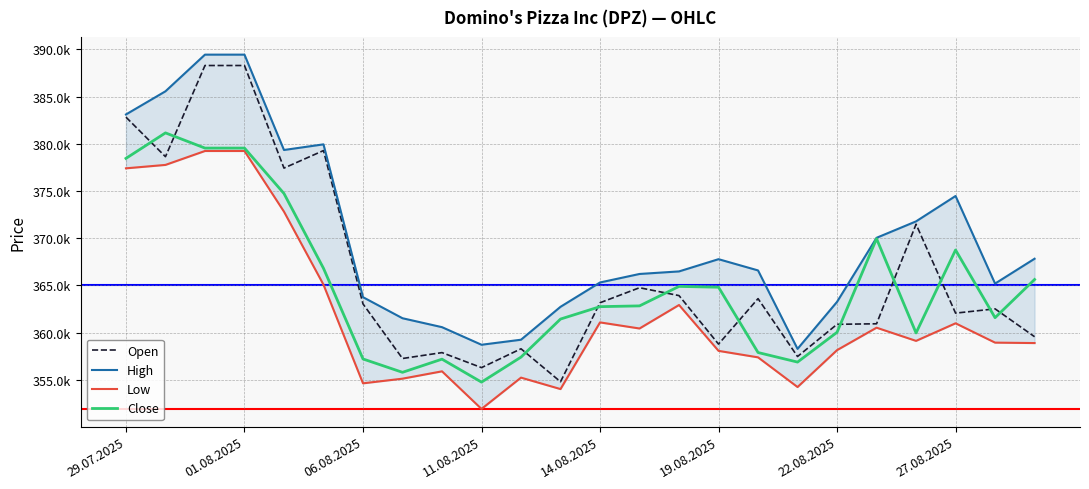

At how many categories does at least one series exceed 353657?

24